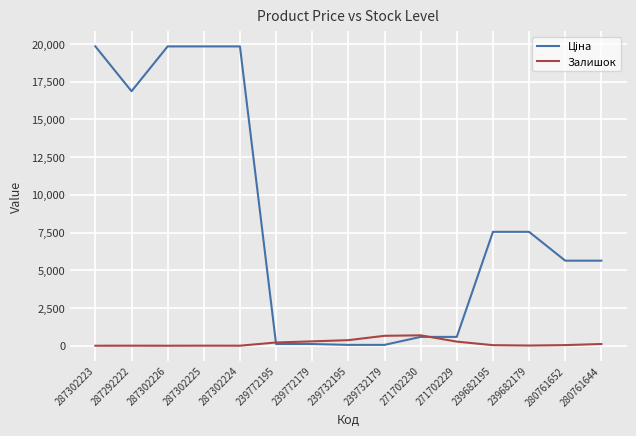

What is the spread (max minus min) of values at 271702230?

104.0